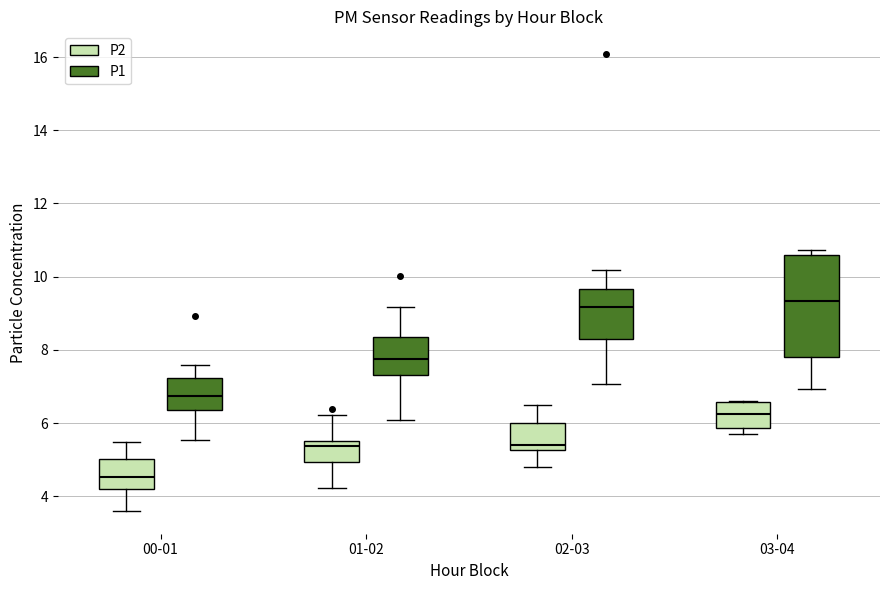

Reading left to right, read every box against the y-axis: the position of its median line, the range the box covers, and the ends of its whiskers. The values are not printed on the chart, so give them approximately, as read against the axis.

00-01 (P2): median 4.6, box 4.2 to 5.0, whiskers 3.6 to 5.4
00-01 (P1): median 6.8, box 6.4 to 7.2, whiskers 5.6 to 7.6
01-02 (P2): median 5.4, box 5.0 to 5.6, whiskers 4.2 to 6.2
01-02 (P1): median 7.8, box 7.4 to 8.4, whiskers 6.0 to 9.2
02-03 (P2): median 5.4, box 5.2 to 6.0, whiskers 4.8 to 6.6
02-03 (P1): median 9.2, box 8.2 to 9.6, whiskers 7.0 to 10.2
03-04 (P2): median 6.2, box 5.8 to 6.6, whiskers 5.8 (just below the box's lower edge) to 6.6
03-04 (P1): median 9.4, box 7.8 to 10.6, whiskers 7.0 to 10.8